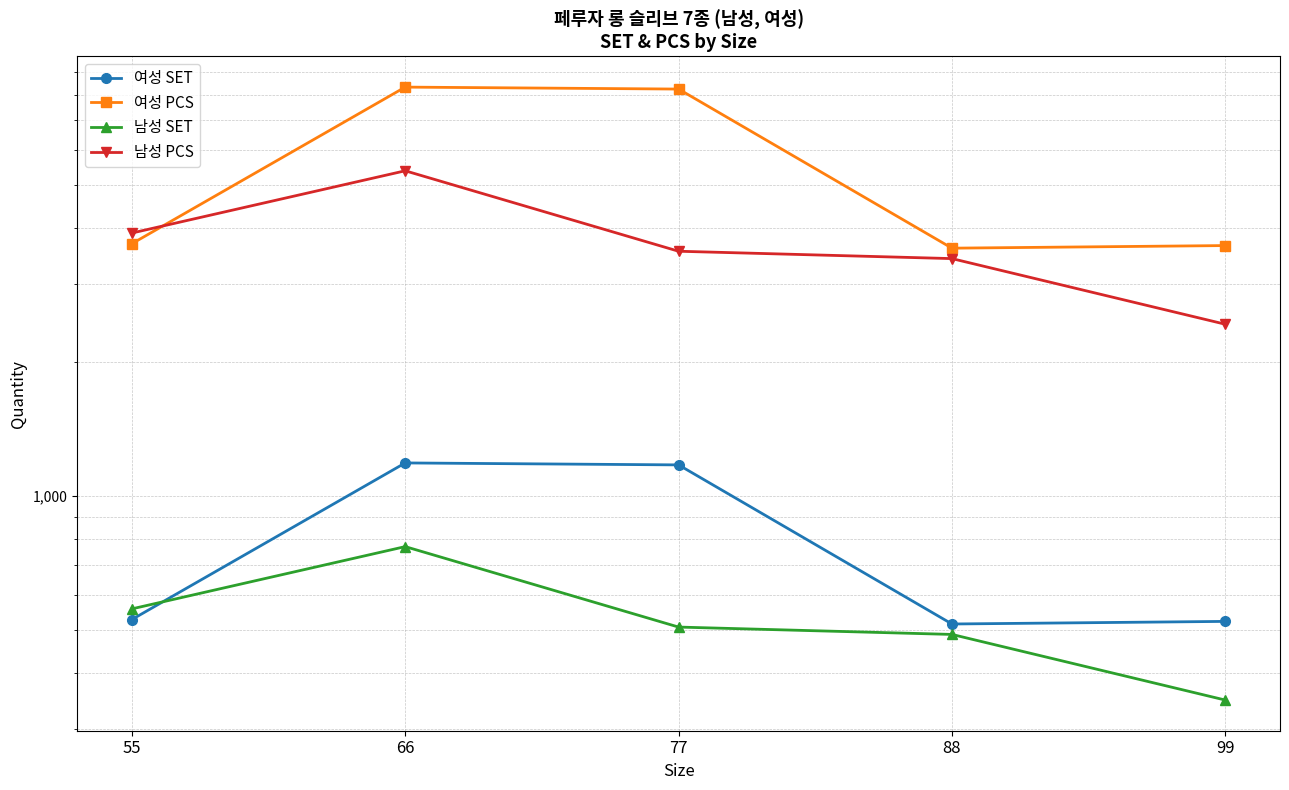

At 66, list the series in order from smallest to largest.

남성 SET, 여성 SET, 남성 PCS, 여성 PCS